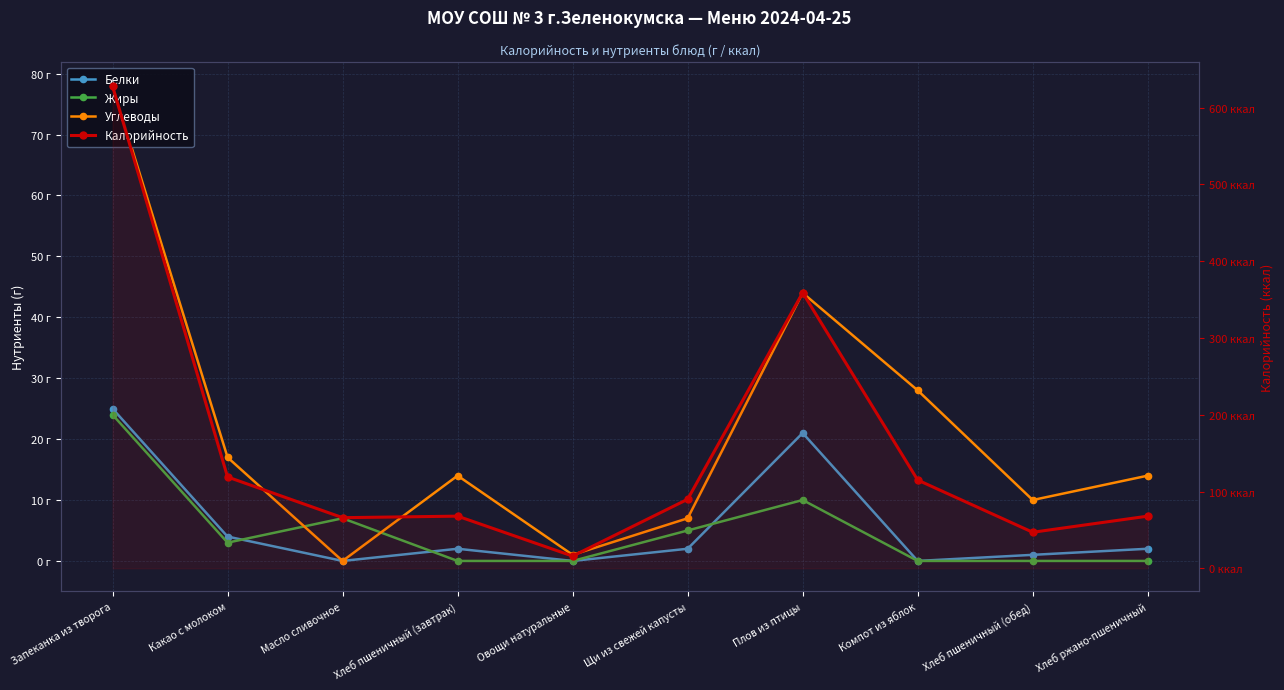

Which category has the lowest value in the Белки series?

Масло сливочное